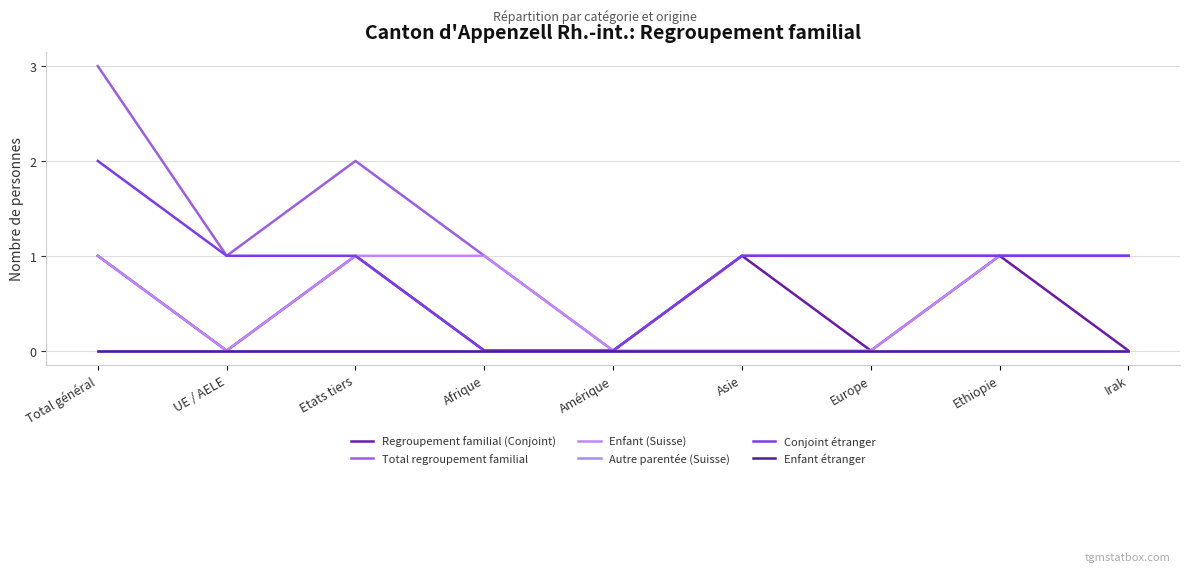

Does the chart display data point markers on the line(s)?

No